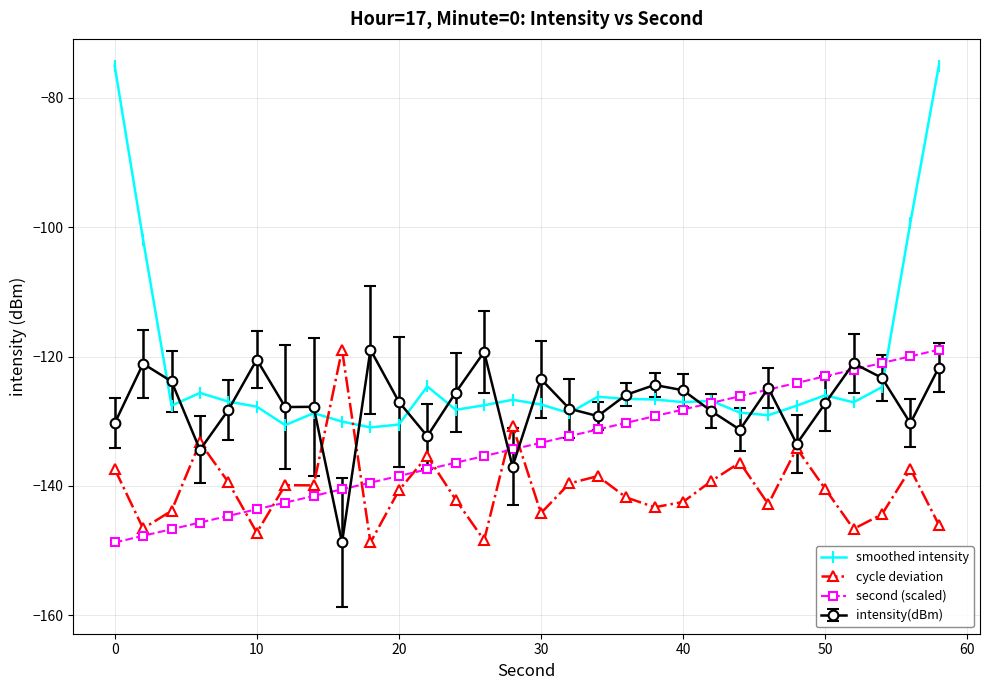

True or false: cycle deviation and smoothed intensity intersect in this chart.

True